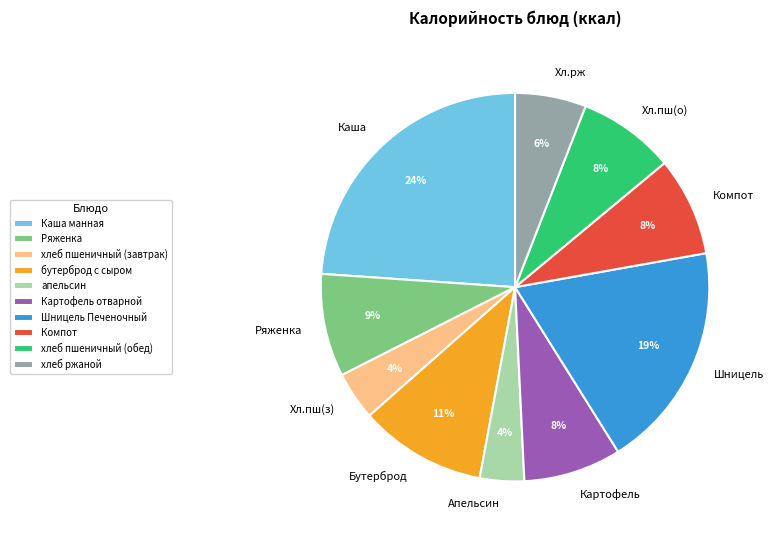

Is there any slice that represents more than half of the pie?

No